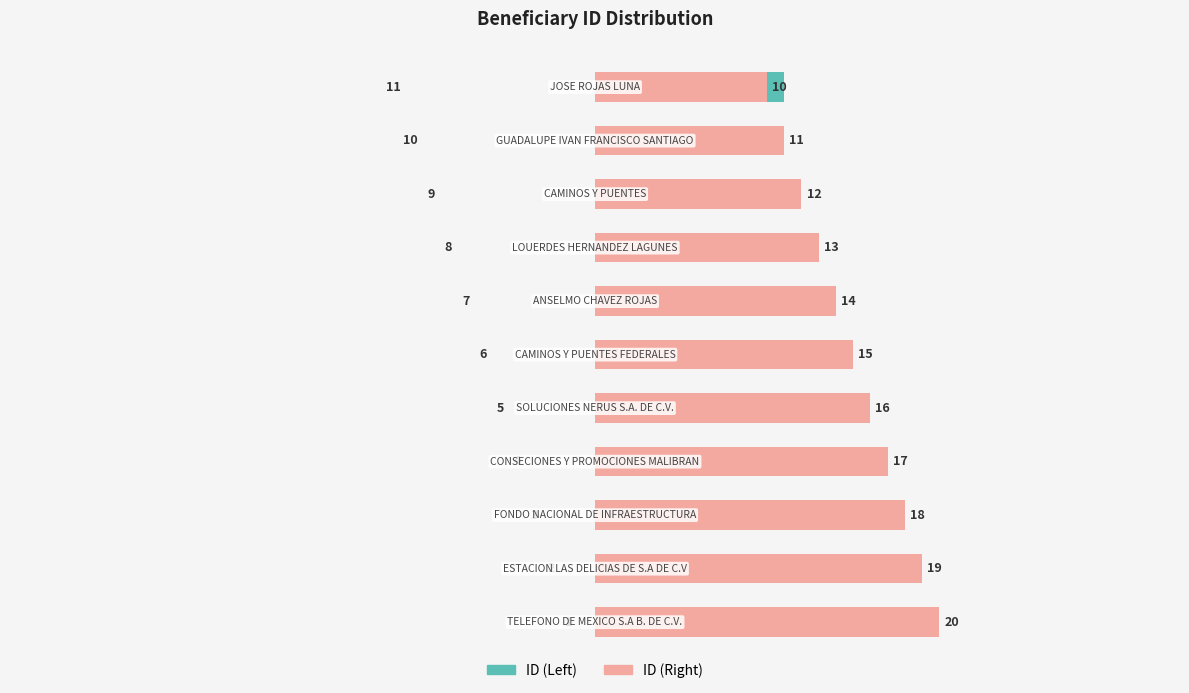

How many categories are shown in the chart?

11